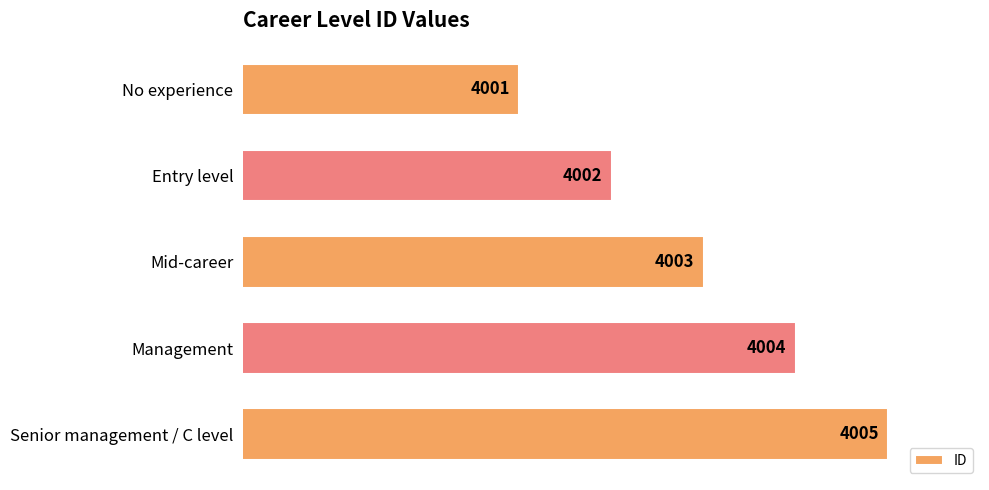

Reading top to bottom, transcribe all the data shown in this chart.

No experience=4001	Entry level=4002	Mid-career=4003	Management=4004	Senior management / C level=4005